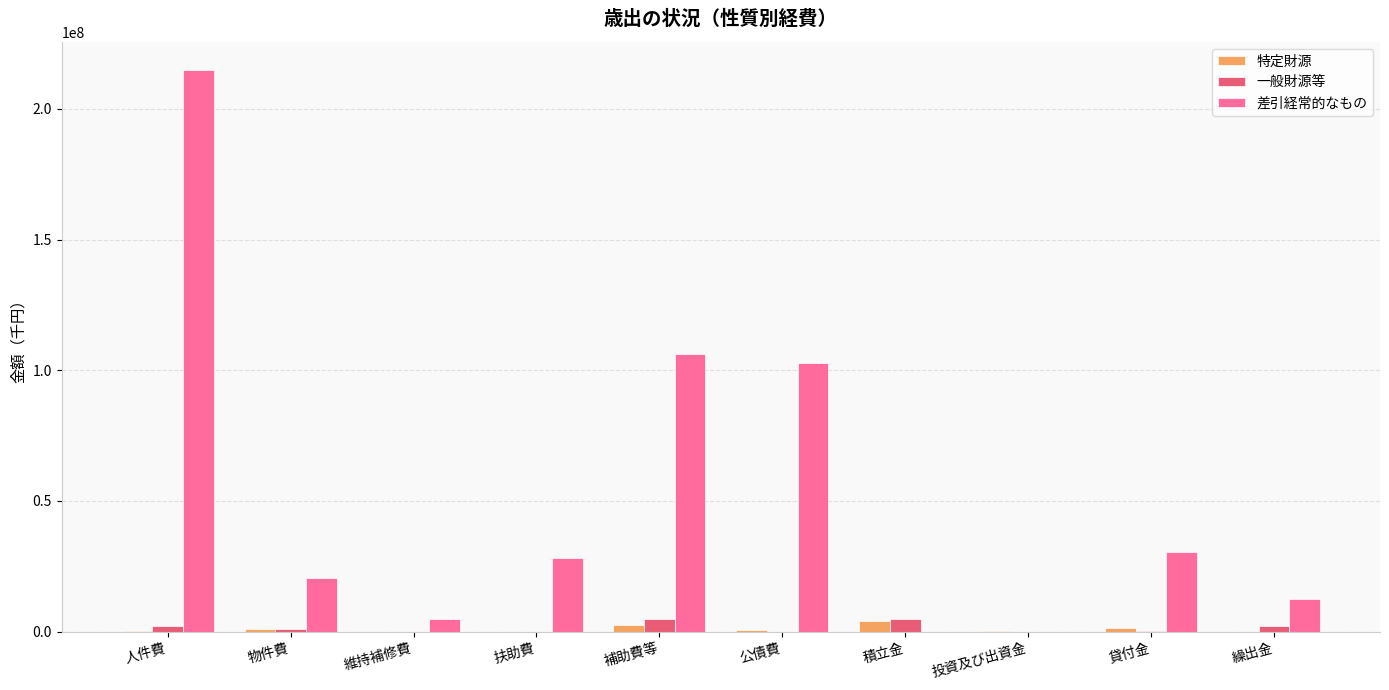

What is the maximum value for 差引経常的なもの?

214855417